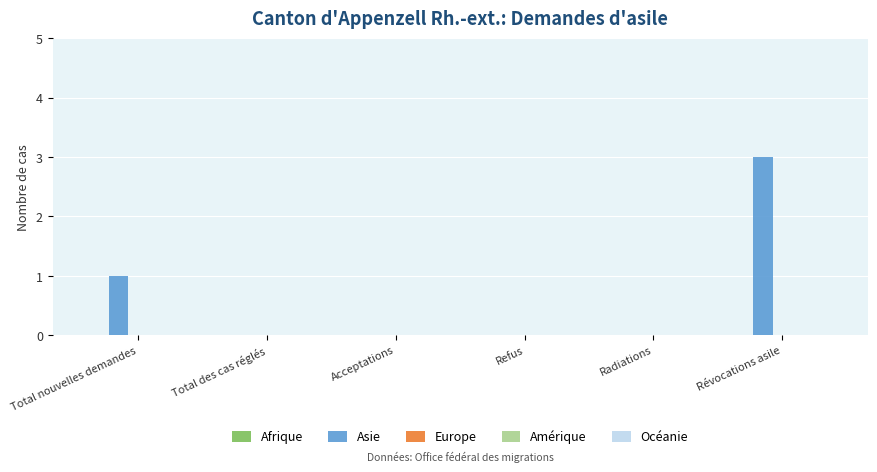

The chart shows a value of 0 at Refus. True or false?

True